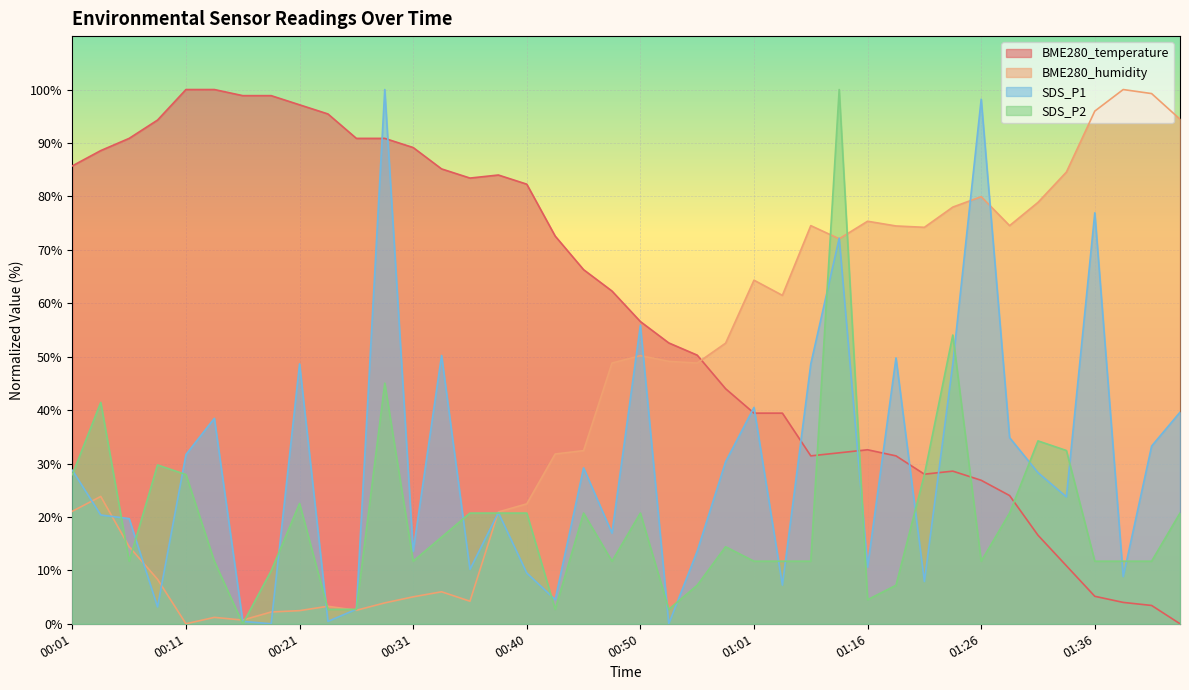

Reading left to right, list all the values displayed in this chart.

BME280_temperature: 85.7	88.6	90.9	94.3	100.0	100.0	98.9	98.9	97.1	95.4	90.9	90.9	89.1	85.1	83.4	84.0	82.3	72.6	66.3	62.3	56.6	52.6	50.3	44.0	39.4	39.4	31.4	32.0	32.6	31.4	28.0	28.6	26.9	24.0	16.6	10.9	5.1	4.0	3.4	0.0
BME280_humidity: 21.1	23.8	14.4	8.3	0.0	1.2	0.7	2.2	2.5	3.3	2.5	3.9	5.0	6.0	4.2	20.9	22.4	31.8	32.4	48.8	50.2	49.1	48.8	52.5	64.3	61.5	74.5	72.1	75.3	74.5	74.2	78.0	79.9	74.5	78.9	84.6	96.0	100.0	99.2	94.5
SDS_P1: 28.7	20.4	19.7	3.2	31.7	38.5	0.5	0.0	48.6	0.5	2.7	100.0	13.6	50.2	10.2	20.8	9.5	4.5	29.2	17.0	55.9	0.0	13.6	30.3	40.5	7.2	48.6	72.2	10.6	49.8	7.9	48.6	98.2	34.8	28.3	23.8	76.9	8.8	33.3	39.6
SDS_P2: 27.9	41.4	11.7	29.7	27.9	11.7	0.0	9.9	22.5	2.7	2.7	45.0	11.7	16.2	20.7	20.7	20.7	2.7	20.7	11.7	20.7	2.7	7.2	14.4	11.7	11.7	11.7	100.0	4.5	7.2	27.9	54.1	11.7	20.7	34.2	32.4	11.7	11.7	11.7	20.7